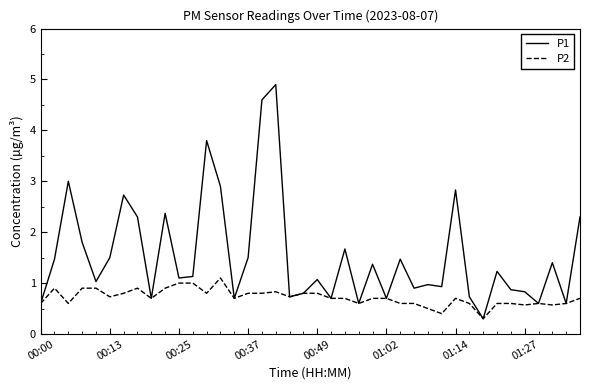

What is the highest value of the P2 series?

1.1